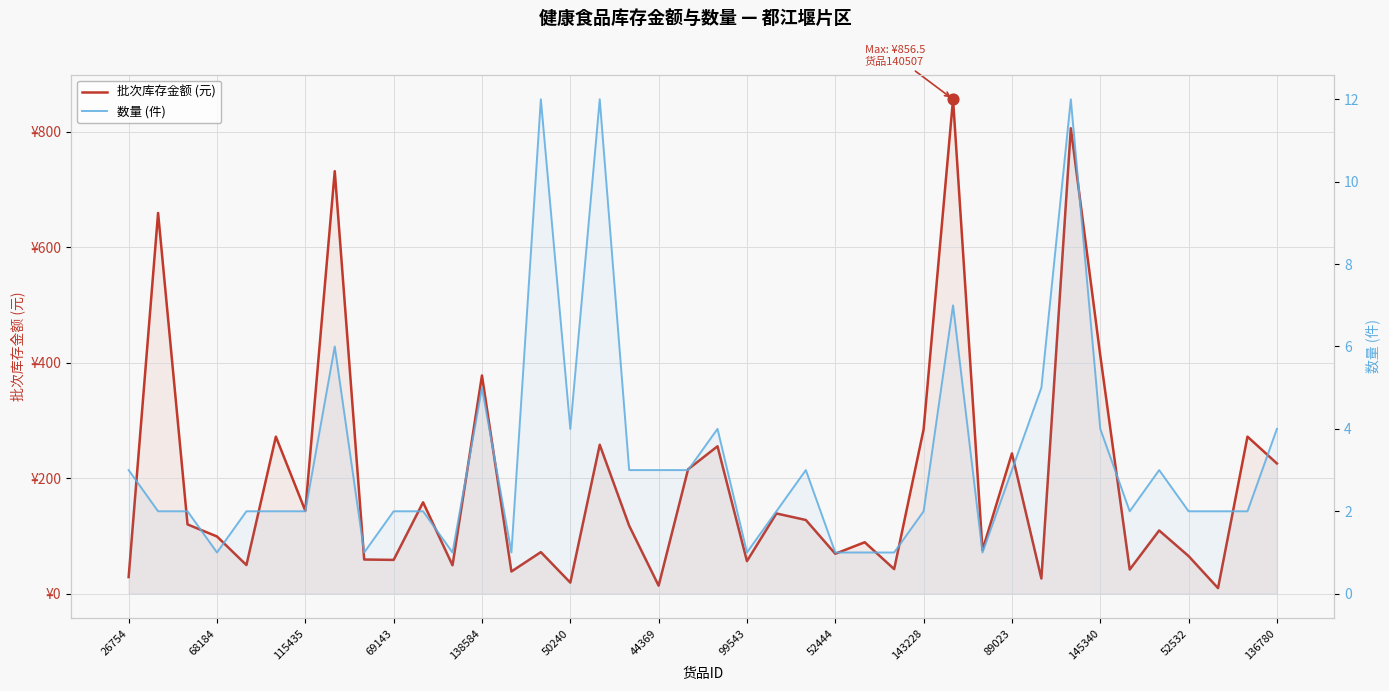

What is the total value across all series at 34?

43.8